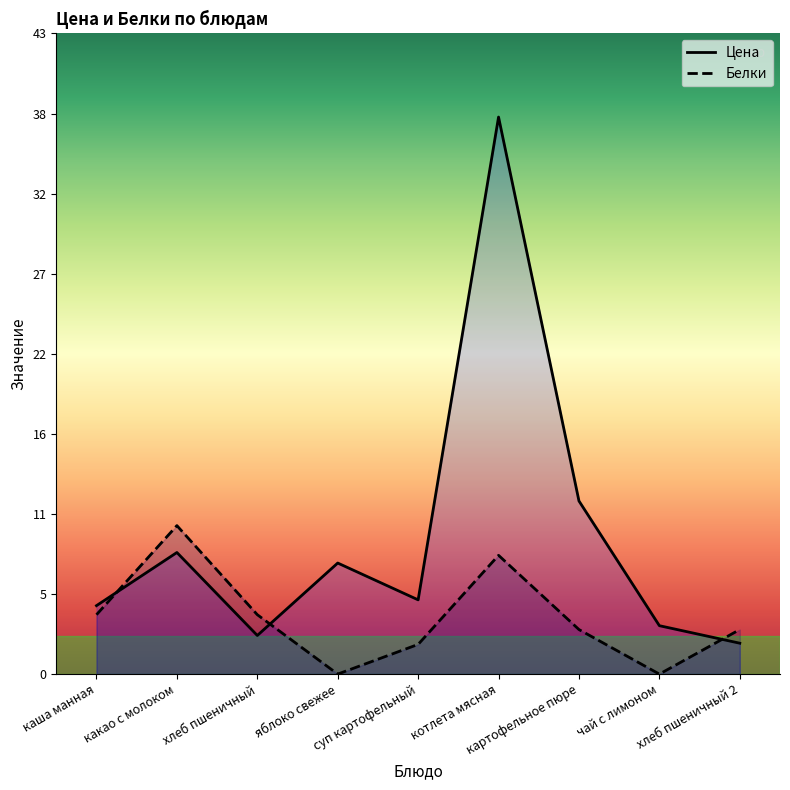

What is the label of the 2nd point from the right?

чай с лимоном